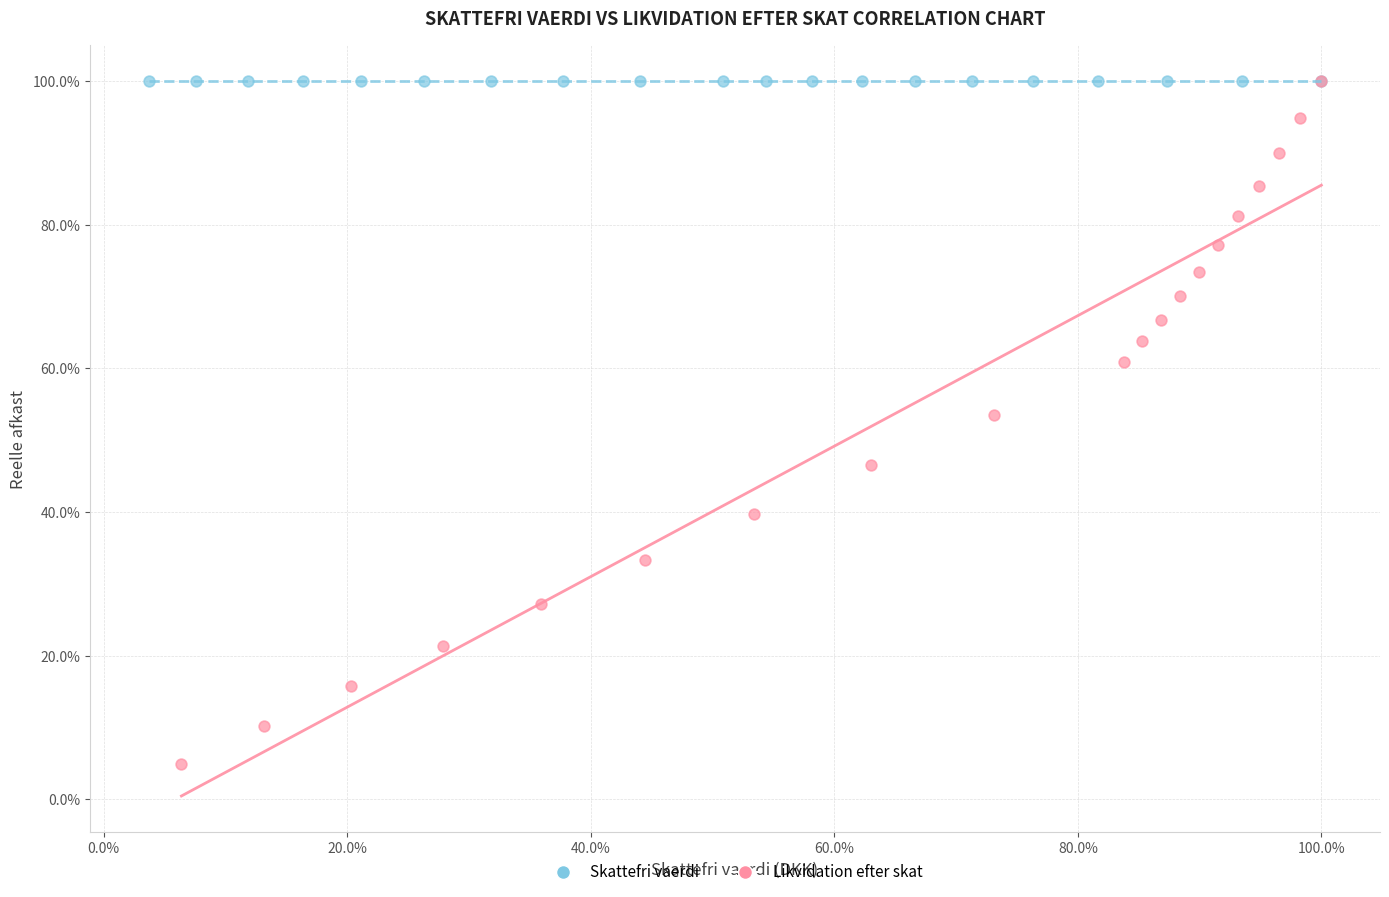

What are all the series names shown in the legend?

Skattefri vaerdi, Likvidation efter skat